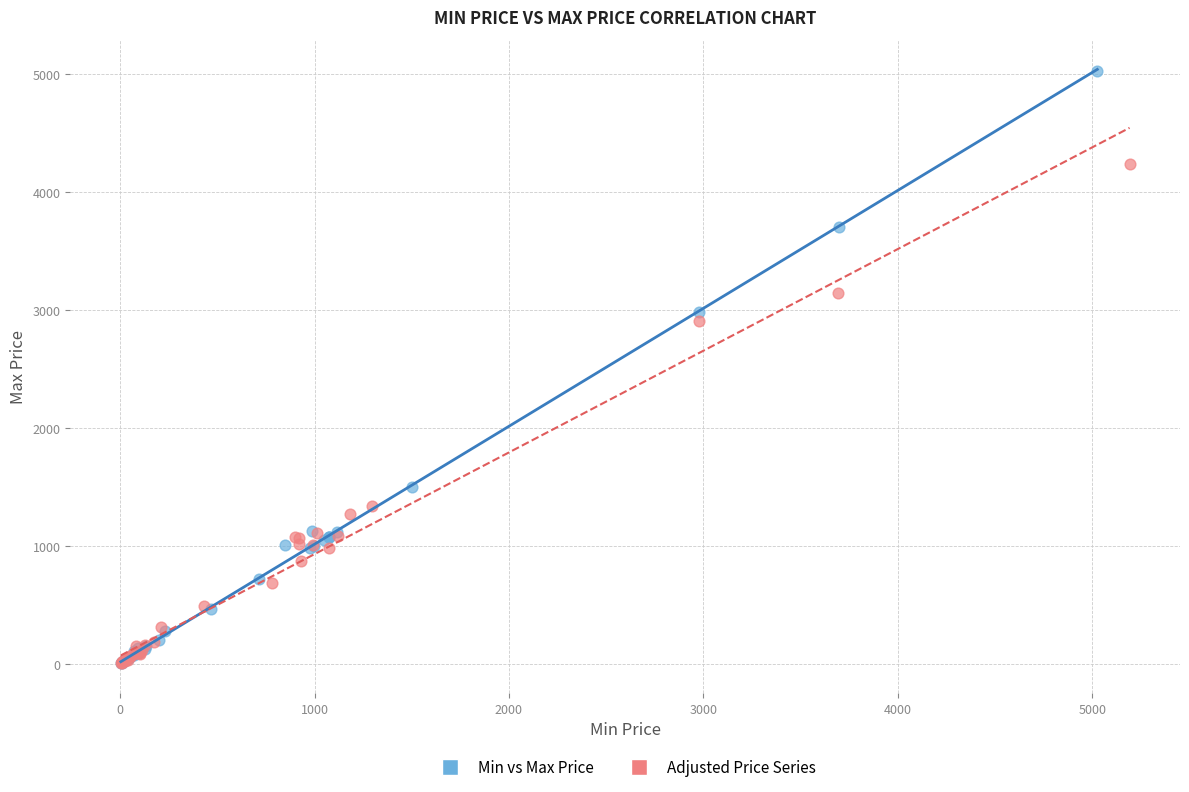

Which series reaches the maximum Y coordinate?

Min vs Max Price